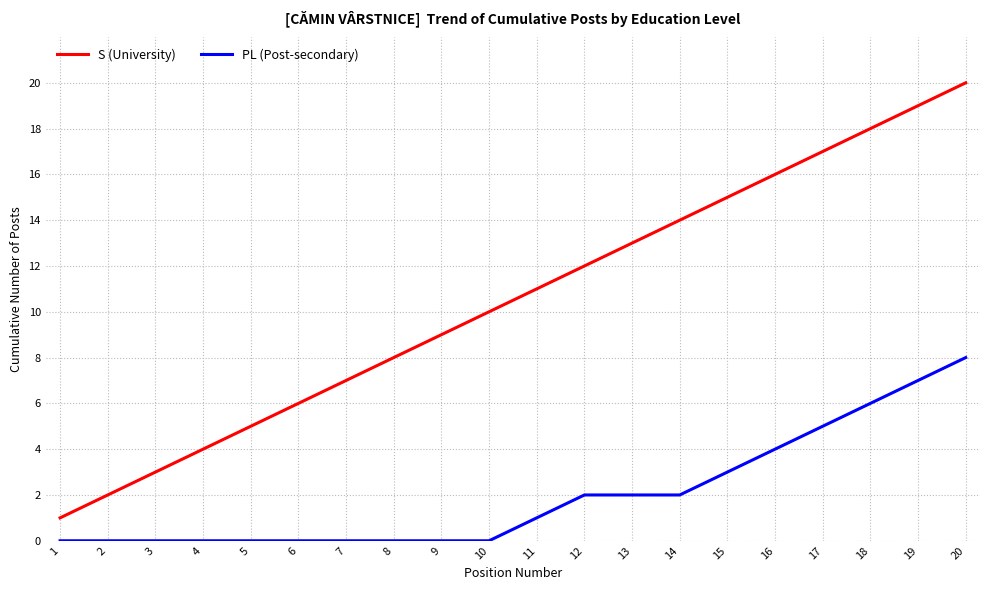

Count the PL (Post-secondary) values in the range 0 to 4.

16